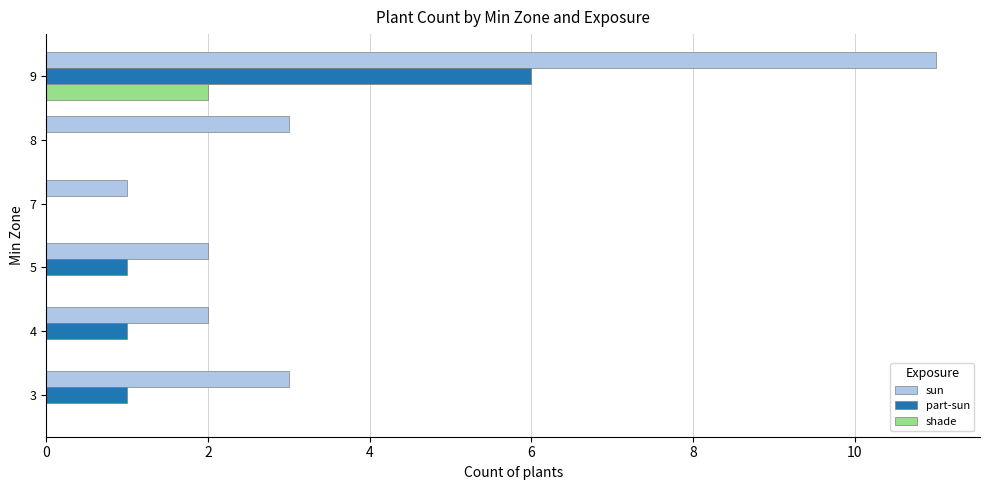

Which series has the largest total across all categories?

sun